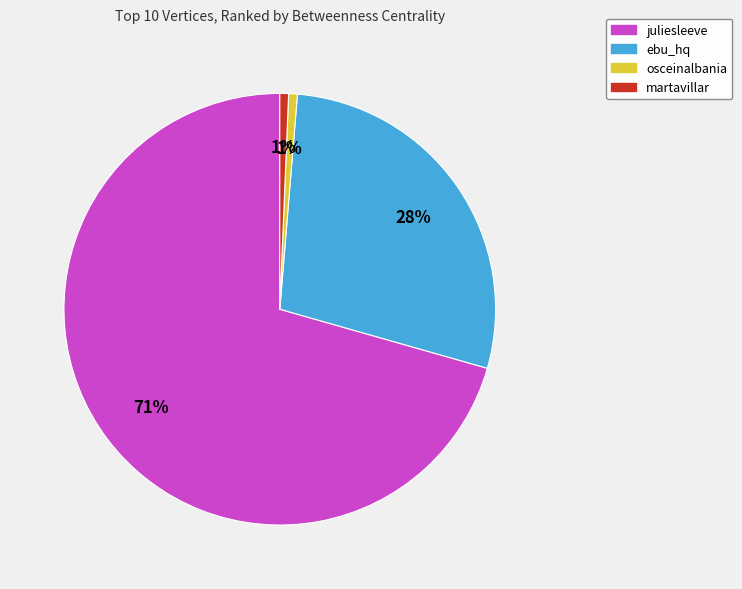

To the nearest percent, what portion does osceinalbania represent?

1%